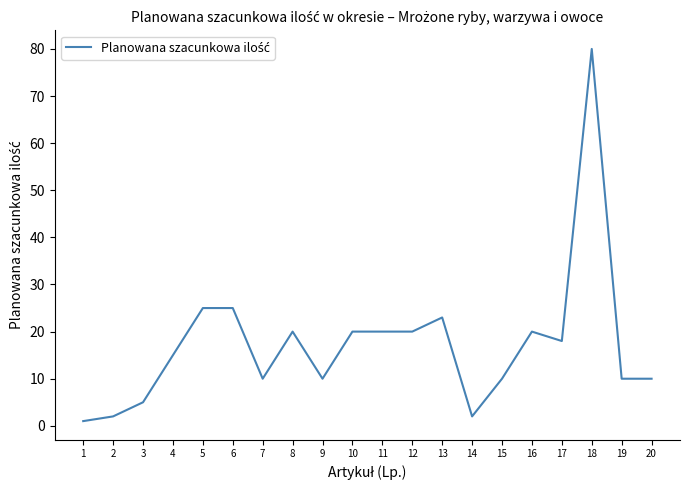

What is the difference between the maximum and minimum values?

79